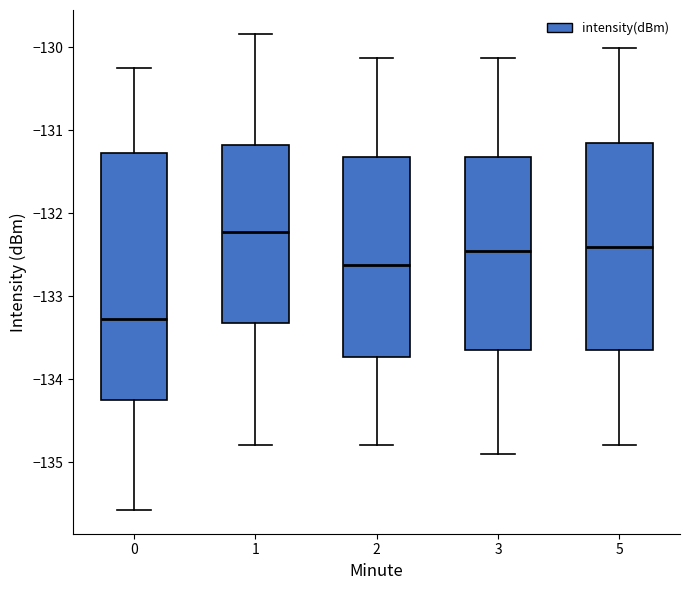

Where is the lower edge of the box at x = 2 on the y-axis? The values are not printed on the chart, so give them approximately, as read against the axis.

-133.7